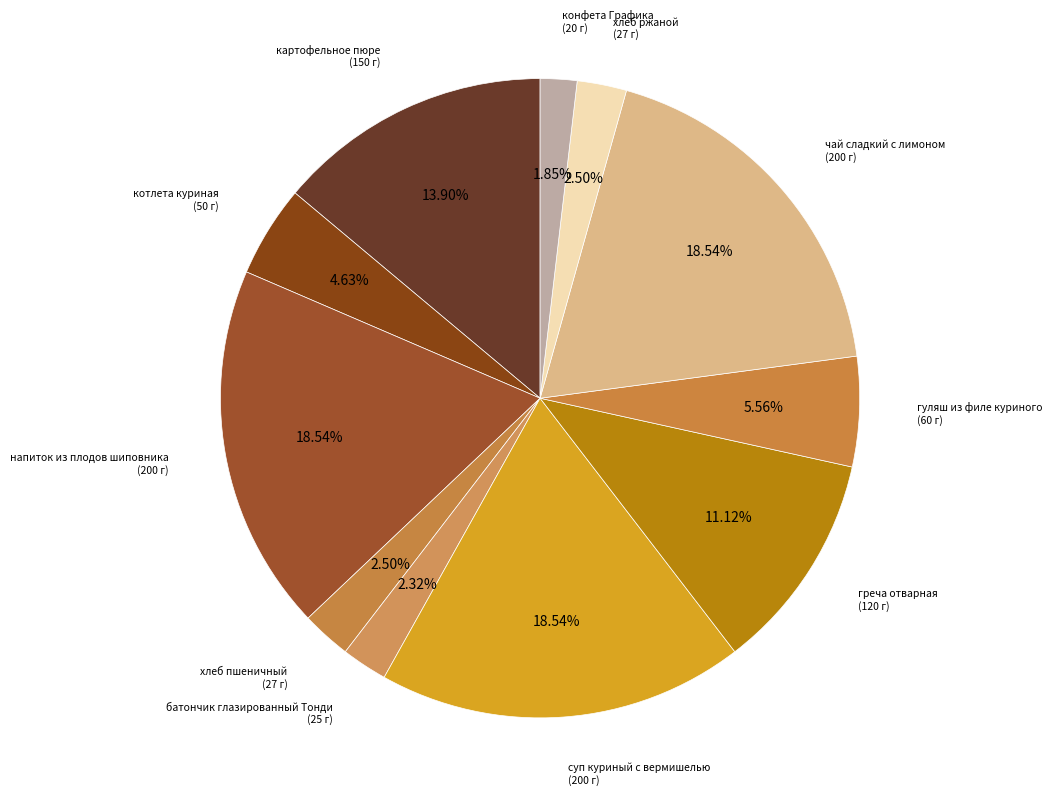

Count the number of slices in the pie.

11